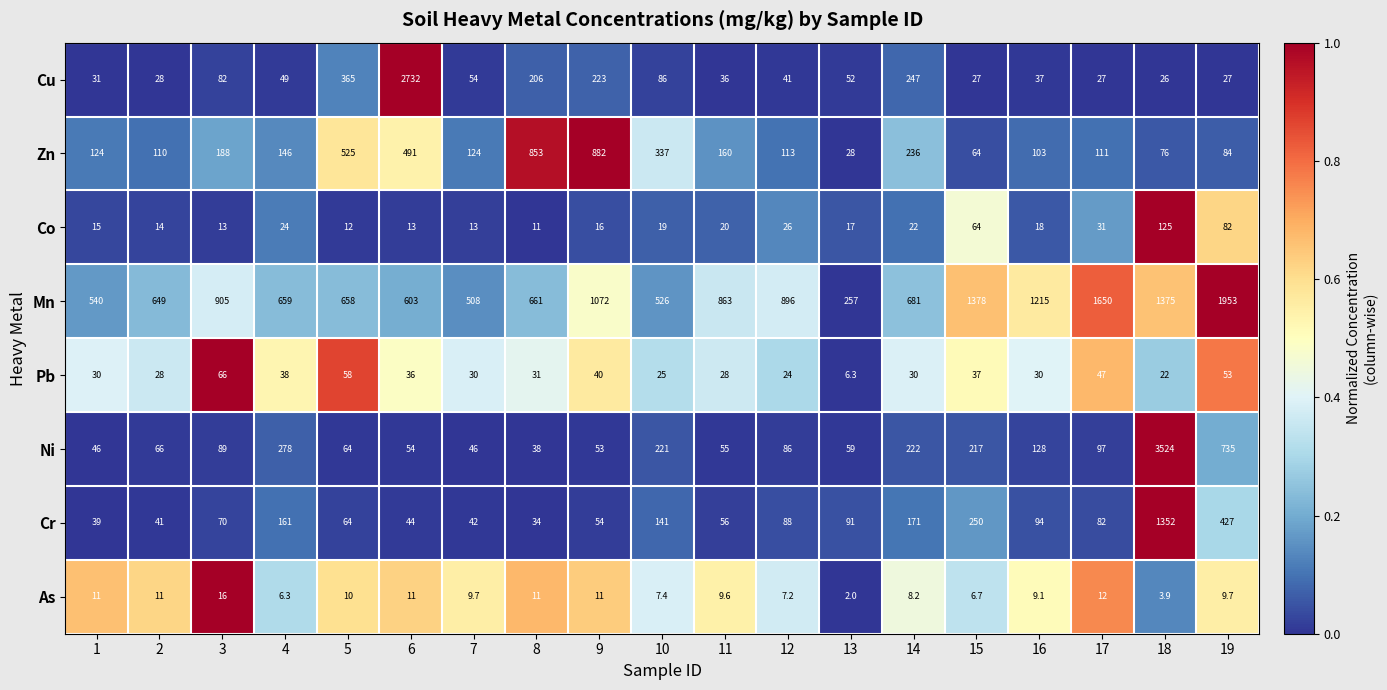

Count the number of data series in this chart.

8